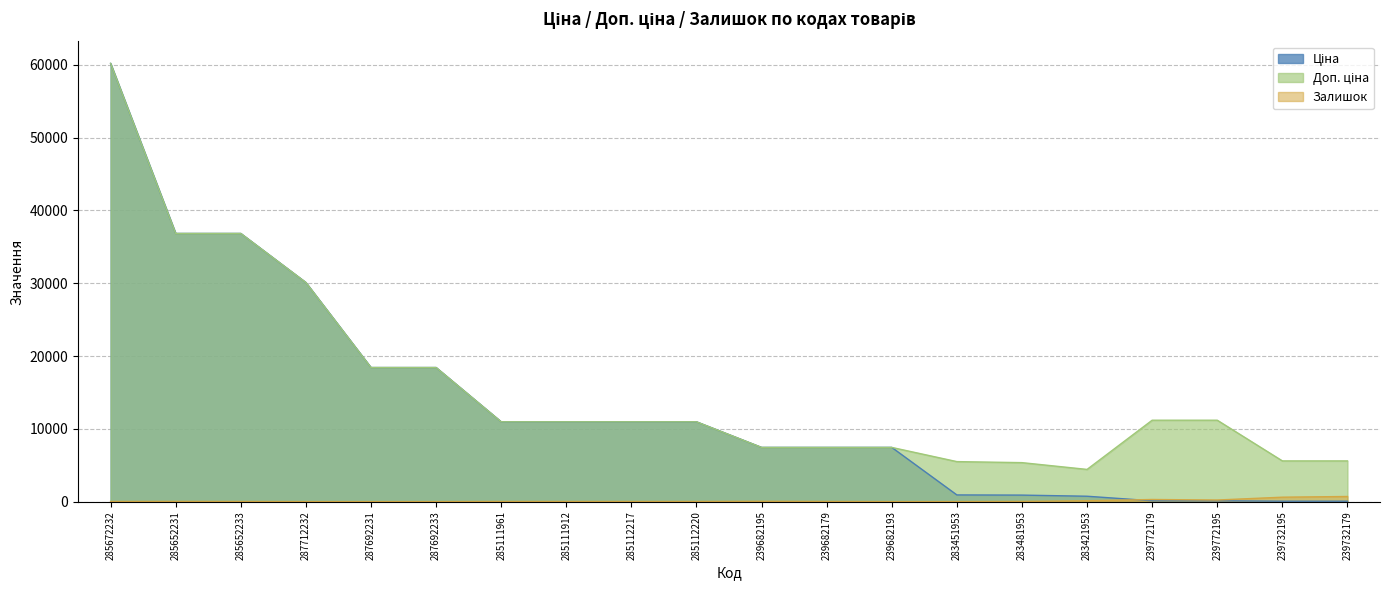

What is the difference between the Ціна values at 285652231 and 239682193?

29397.2